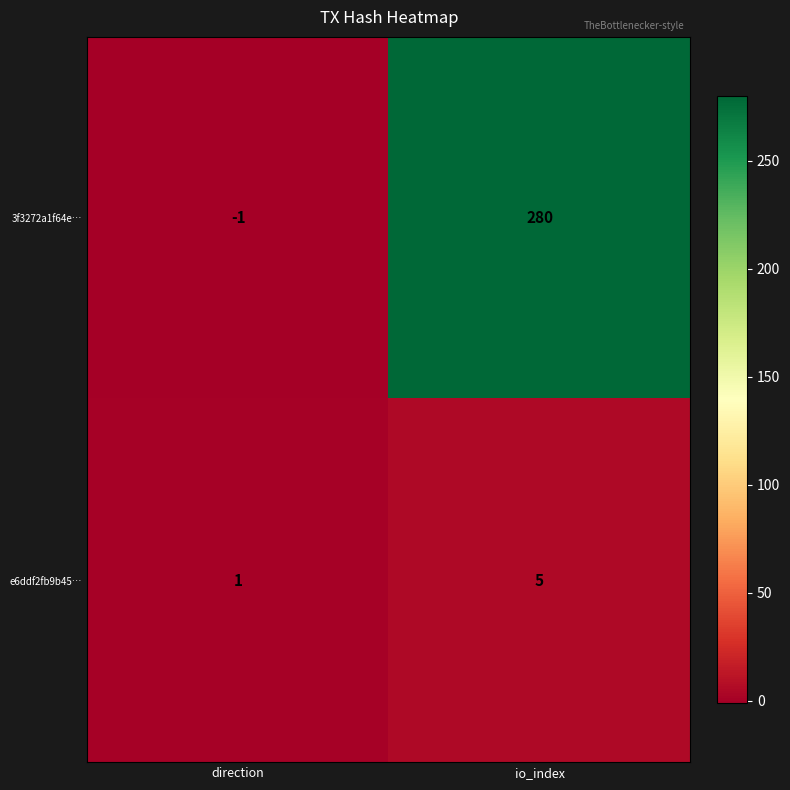

What is the average value of the e6ddf2fb9b45… series?

3